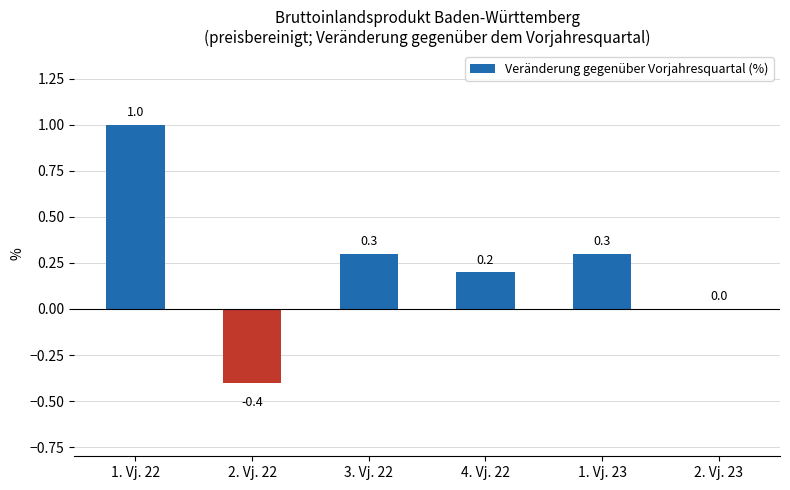

Which has a higher value, 1. Vj. 23 or 2. Vj. 22?

1. Vj. 23